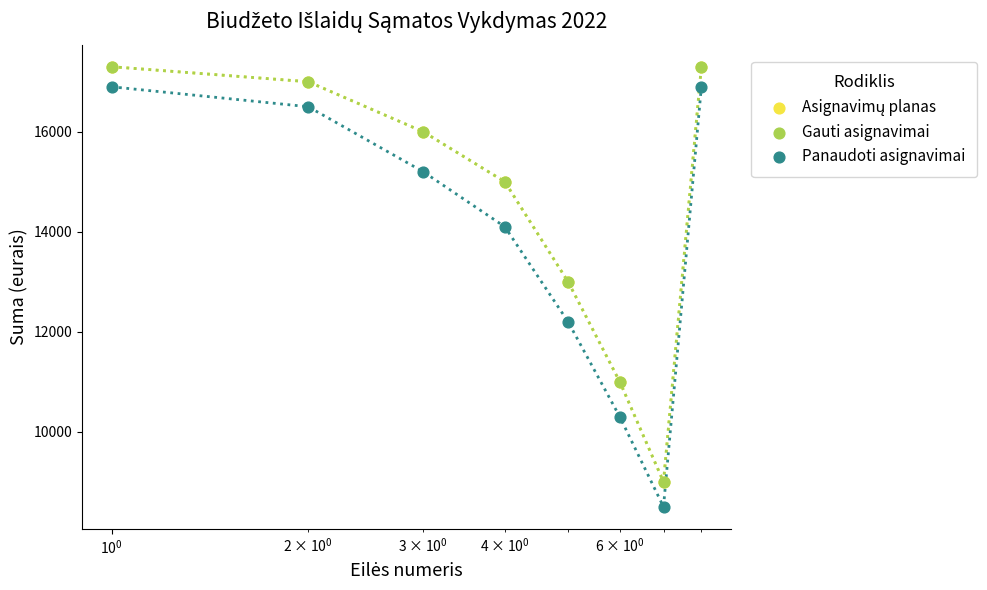

Which series has the largest Y range (max minus min)?

Panaudoti asignavimai